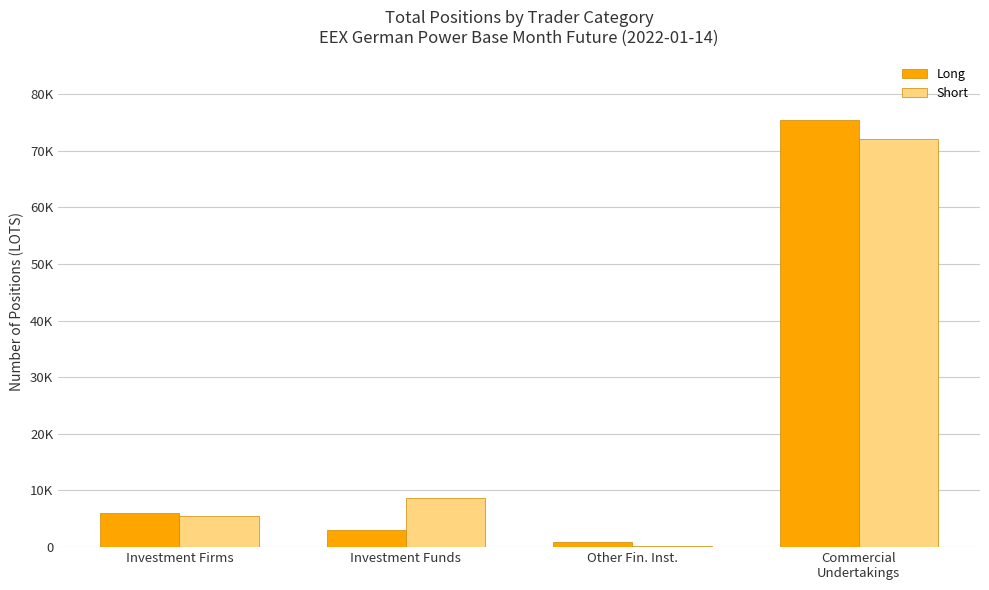

Are the bars horizontal?

No